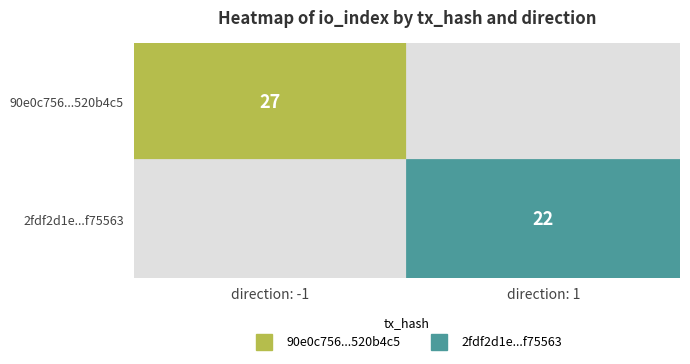

At how many categories does at least one series exceed 25?

1